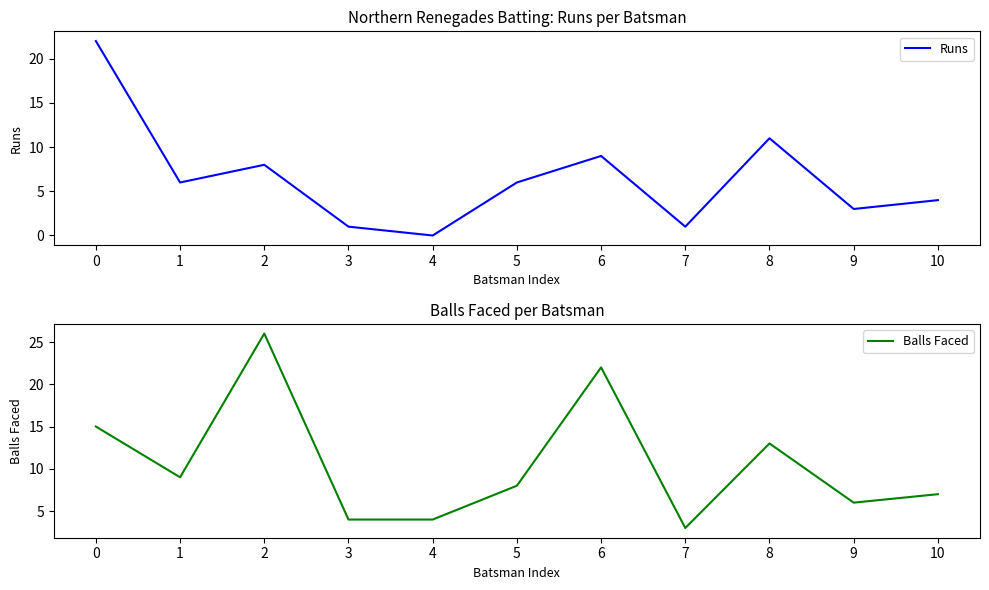

Reading left to right, extract all data points from this chart.

Runs: 0=22	1=6	2=8	3=1	4=0	5=6	6=9	7=1	8=11	9=3	10=4
Balls Faced: 0=15	1=9	2=26	3=4	4=4	5=8	6=22	7=3	8=13	9=6	10=7